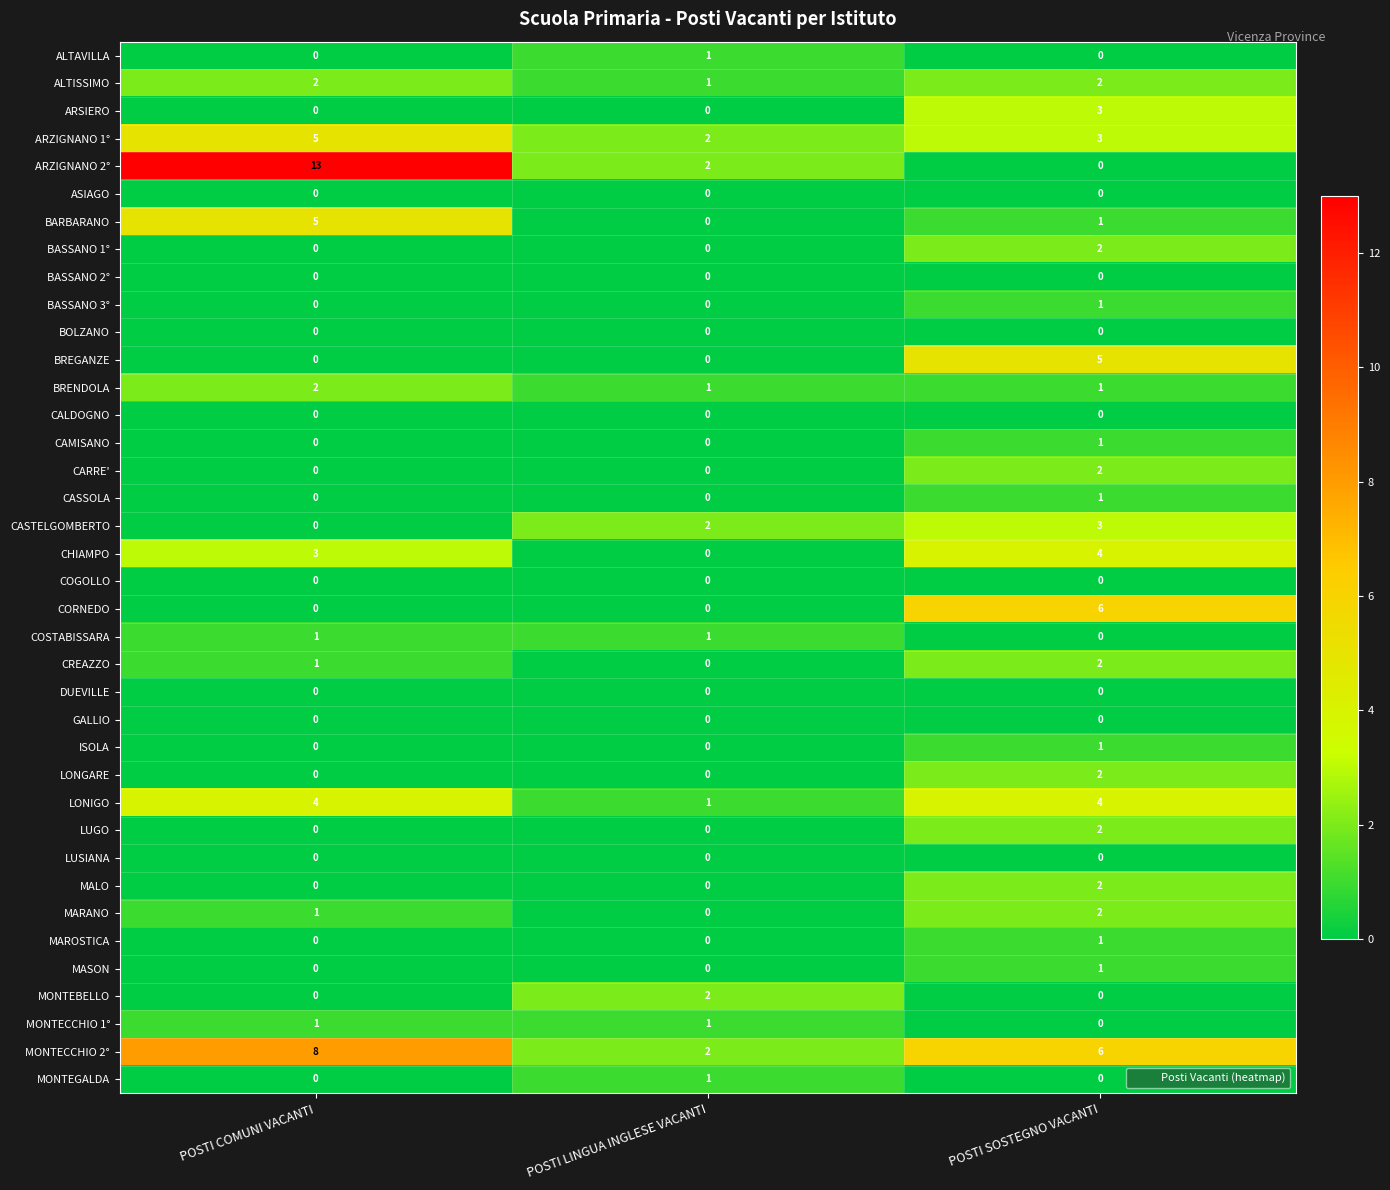

Is it true that COGOLLO equals 0 at POSTI COMUNI VACANTI?

True